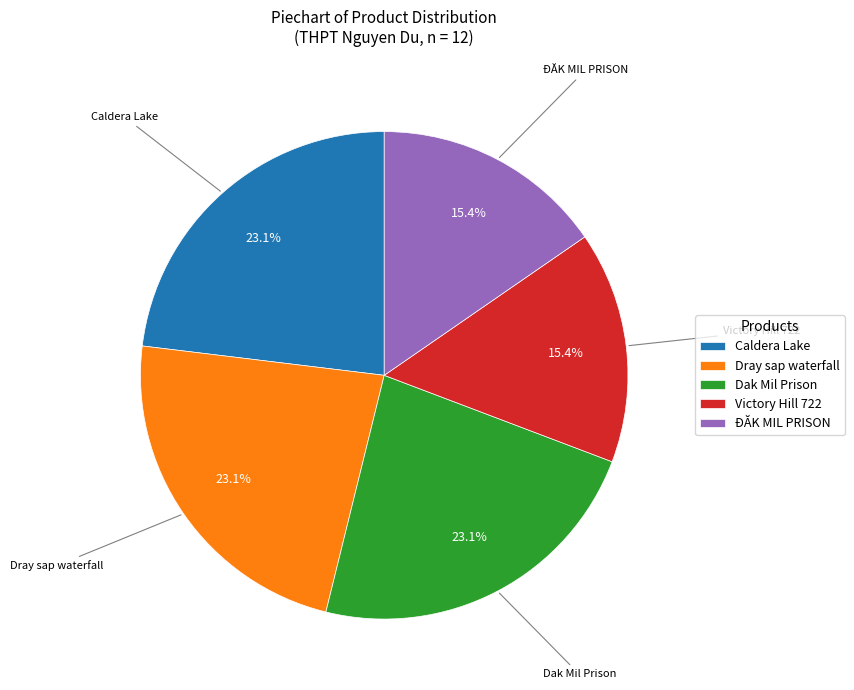

Do Dak Mil Prison and Victory Hill 722 together represent more than half of the pie?

No